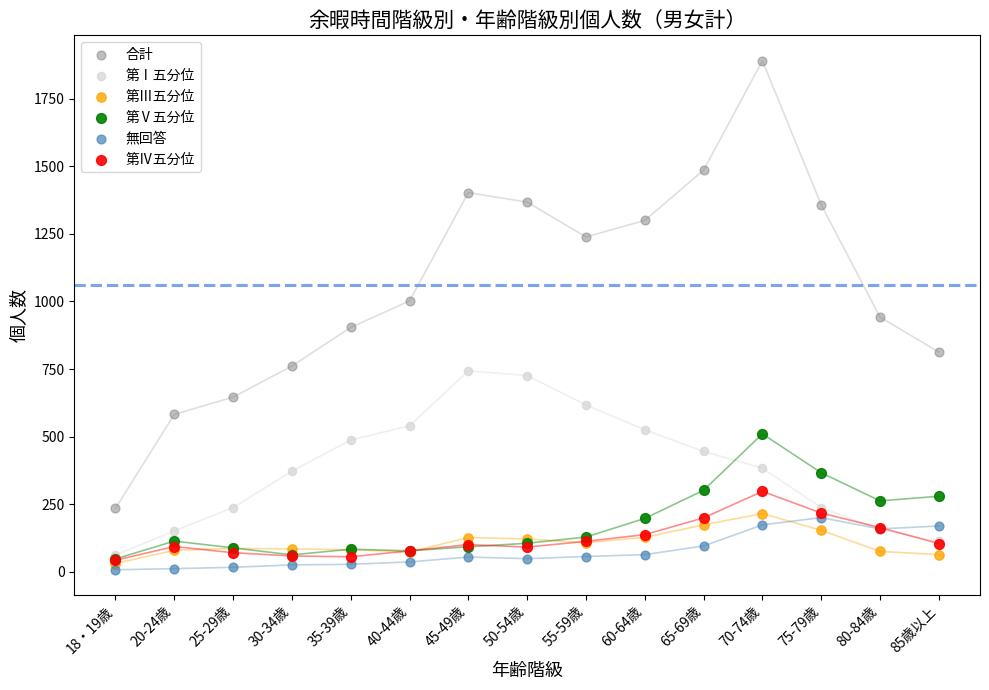

In the 合計 series, what Y value is closest to 1062?

1002